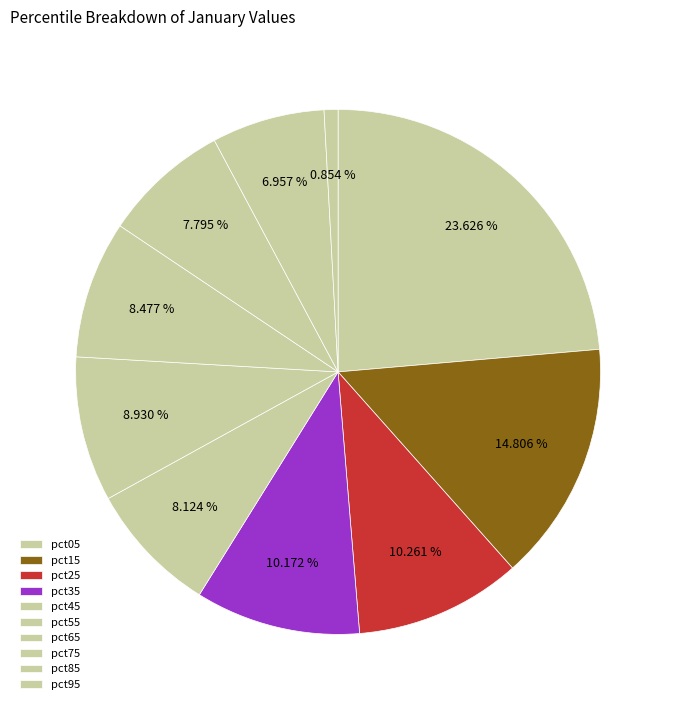

Count the number of slices in the pie.

10